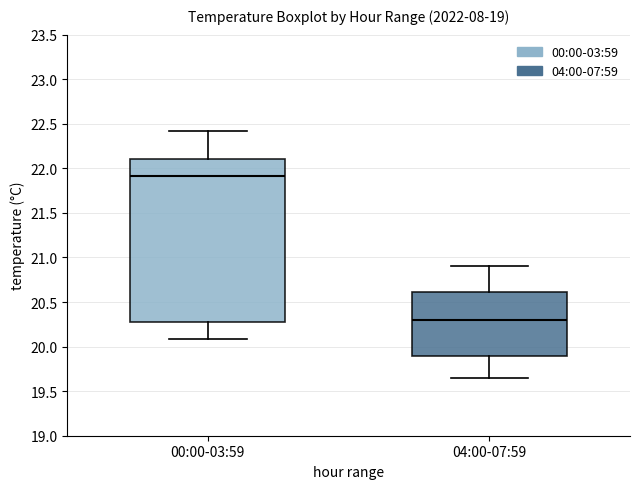

Reading left to right, transcribe this box plot: for each box, give where its median line is, the range the box spans, and where its two whiskers end, as read against the y-axis. The values are not printed on the chart, so give them approximately, as read against the axis.

00:00-03:59: median 21.90, box 20.30 to 22.10, whiskers 20.10 to 22.40
04:00-07:59: median 20.30, box 19.90 to 20.60, whiskers 19.65 to 20.90